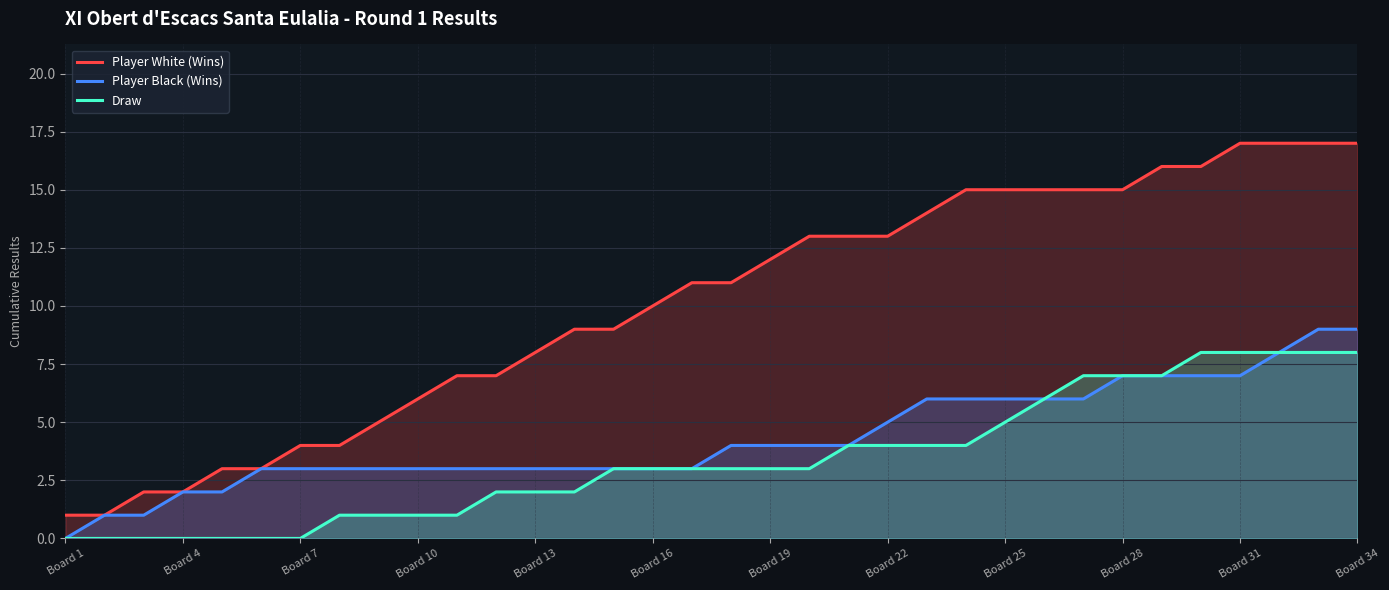

Which series has the widest spread of values?

Player White (Wins)